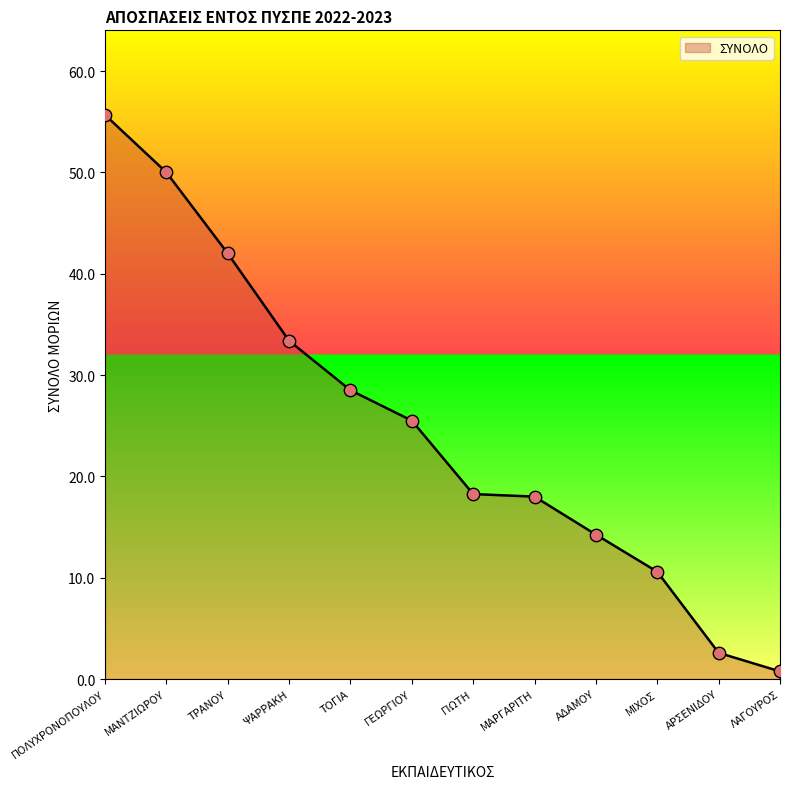

Between ΜΙΧΟΣ and ΓΕΩΡΓΙΟΥ, which is larger?

ΓΕΩΡΓΙΟΥ